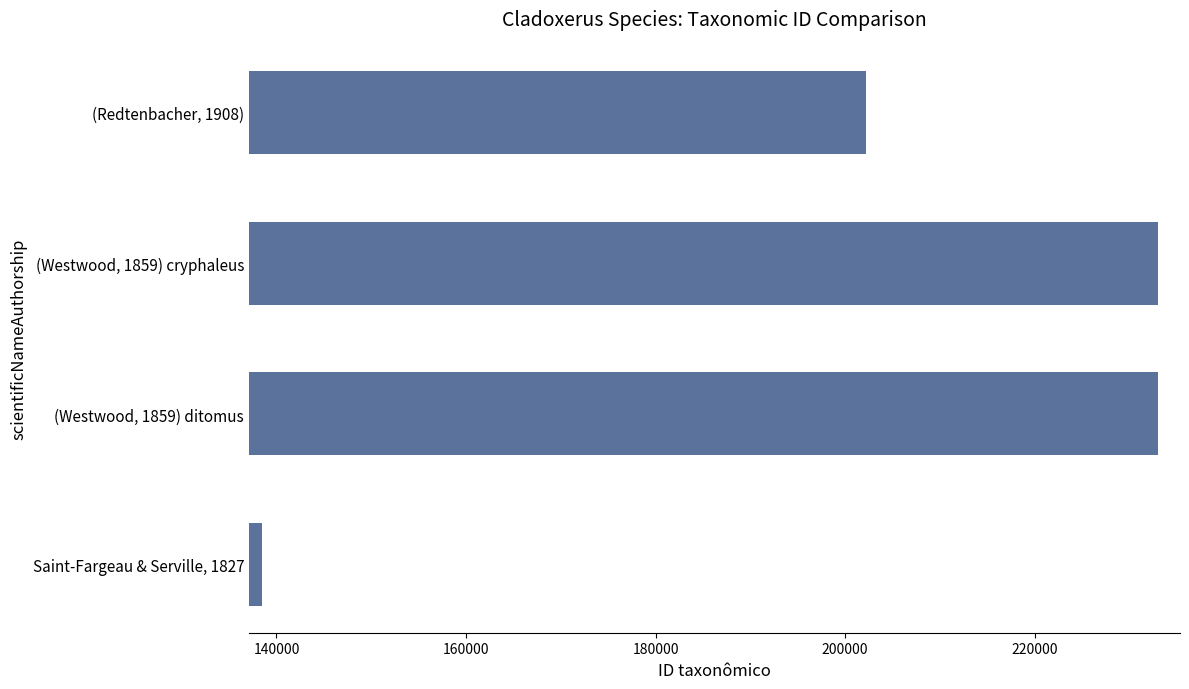

Where is the data nearest to the value 185745?

(Redtenbacher, 1908)